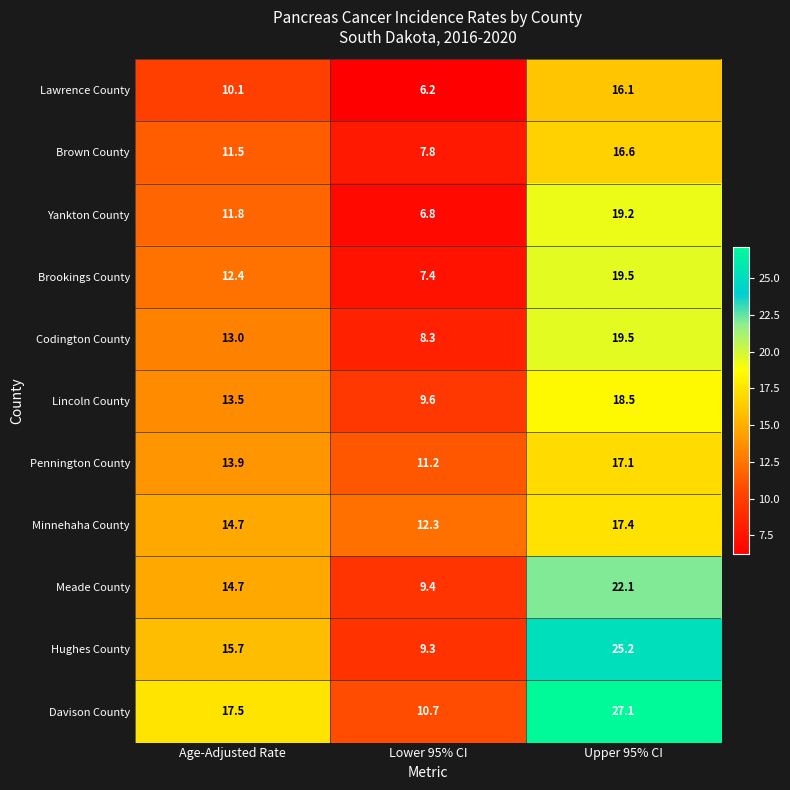

Which series has the widest spread of values?

Davison County